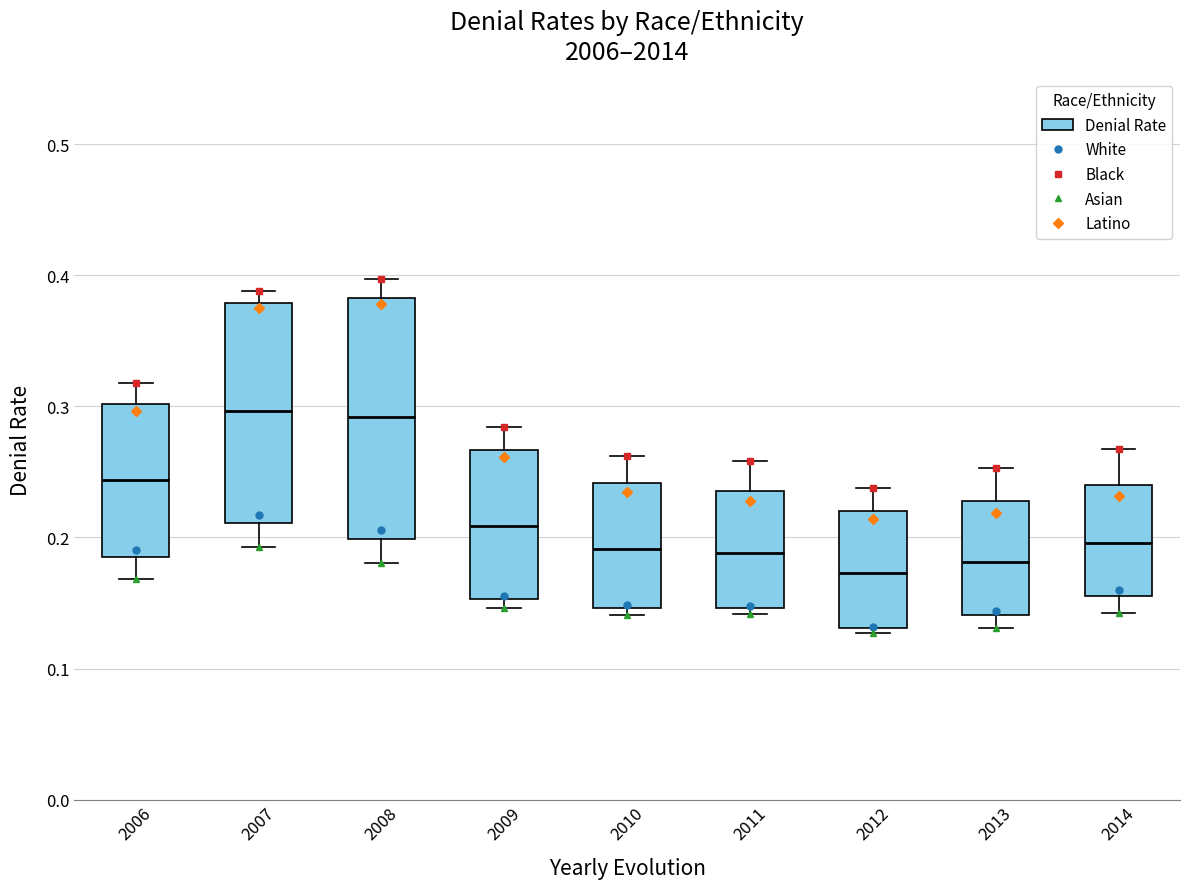

Which box is the tallest, from its lower edge to its upper edge?

2008